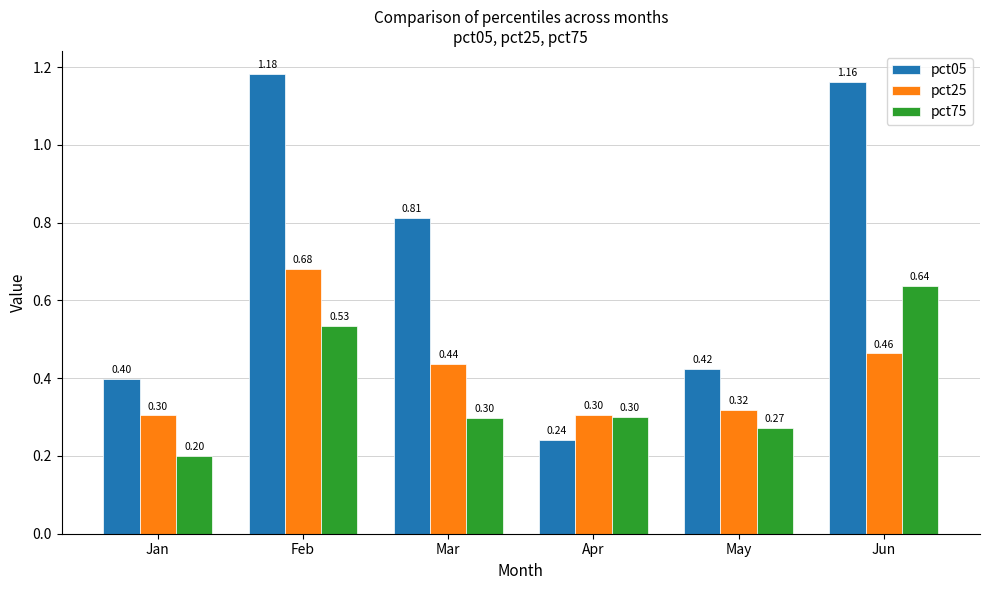

Rank the series by their maximum value, from highest to lowest.

pct05, pct25, pct75